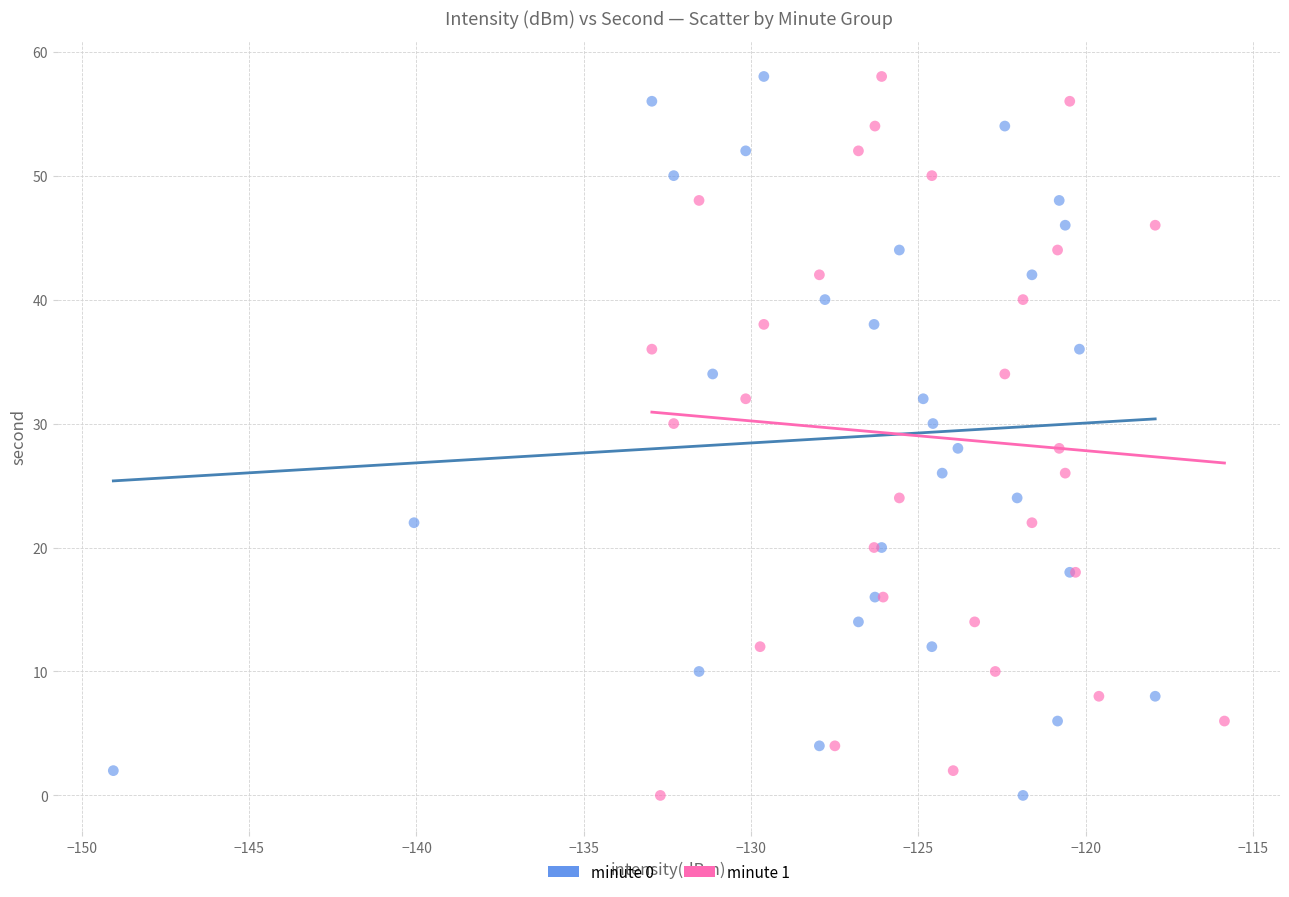

What are all the series names shown in the legend?

minute 0, minute 1